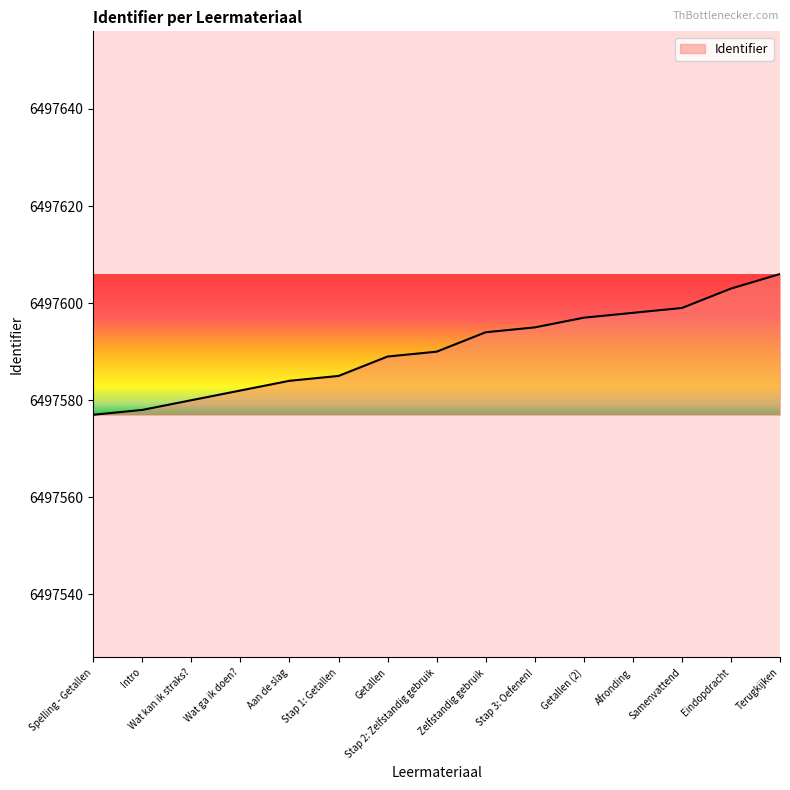

What is the change in value from Wat kan ik straks? to Zelfstandig gebruik?

+14